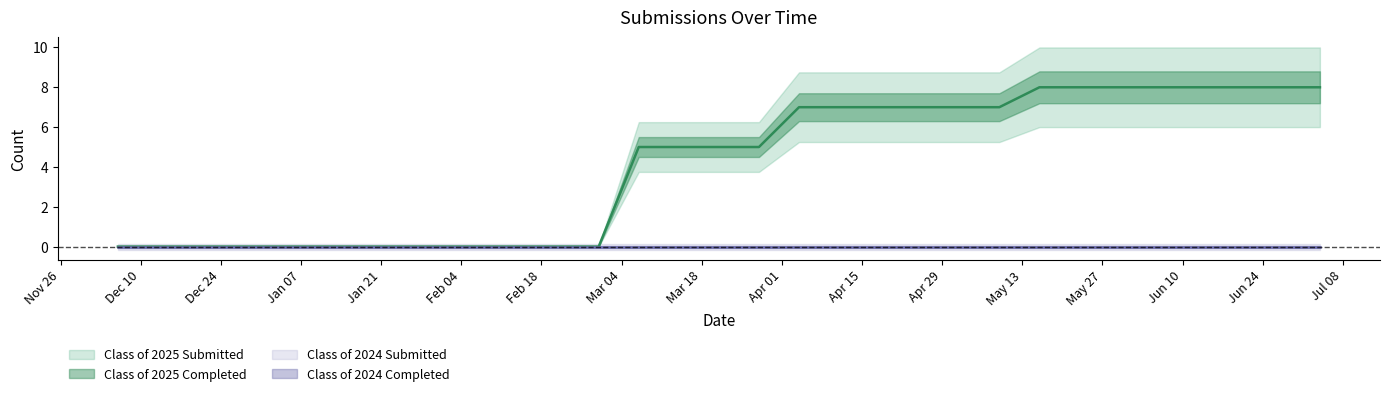

Reading right to left, what are all the values shown in this chart?

Class of 2025 Submitted: 07/04/2025=8	06/27/2025=8	06/20/2025=8	06/13/2025=8	06/06/2025=8	05/30/2025=8	05/23/2025=8	05/16/2025=8	05/09/2025=7	05/02/2025=7	04/24/2025=7	04/18/2025=7	04/11/2025=7	04/04/2025=7	03/28/2025=5	03/21/2025=5	03/14/2025=5	03/07/2025=5	02/28/2025=0	02/21/2025=0	02/14/2025=0	02/07/2025=0	01/31/2025=0	01/24/2025=0	01/17/2025=0	01/10/2025=0	12/31/2024=0	12/27/2024=0	12/20/2024=0	12/13/2024=0	12/06/2024=0
Class of 2025 Completed: 07/04/2025=8	06/27/2025=8	06/20/2025=8	06/13/2025=8	06/06/2025=8	05/30/2025=8	05/23/2025=8	05/16/2025=8	05/09/2025=7	05/02/2025=7	04/24/2025=7	04/18/2025=7	04/11/2025=7	04/04/2025=7	03/28/2025=5	03/21/2025=5	03/14/2025=5	03/07/2025=5	02/28/2025=0	02/21/2025=0	02/14/2025=0	02/07/2025=0	01/31/2025=0	01/24/2025=0	01/17/2025=0	01/10/2025=0	12/31/2024=0	12/27/2024=0	12/20/2024=0	12/13/2024=0	12/06/2024=0
Class of 2024 Submitted: 07/04/2025=0	06/27/2025=0	06/20/2025=0	06/13/2025=0	06/06/2025=0	05/30/2025=0	05/23/2025=0	05/16/2025=0	05/09/2025=0	05/02/2025=0	04/24/2025=0	04/18/2025=0	04/11/2025=0	04/04/2025=0	03/28/2025=0	03/21/2025=0	03/14/2025=0	03/07/2025=0	02/28/2025=0	02/21/2025=0	02/14/2025=0	02/07/2025=0	01/31/2025=0	01/24/2025=0	01/17/2025=0	01/10/2025=0	12/31/2024=0	12/27/2024=0	12/20/2024=0	12/13/2024=0	12/06/2024=0
Class of 2024 Completed: 07/04/2025=0	06/27/2025=0	06/20/2025=0	06/13/2025=0	06/06/2025=0	05/30/2025=0	05/23/2025=0	05/16/2025=0	05/09/2025=0	05/02/2025=0	04/24/2025=0	04/18/2025=0	04/11/2025=0	04/04/2025=0	03/28/2025=0	03/21/2025=0	03/14/2025=0	03/07/2025=0	02/28/2025=0	02/21/2025=0	02/14/2025=0	02/07/2025=0	01/31/2025=0	01/24/2025=0	01/17/2025=0	01/10/2025=0	12/31/2024=0	12/27/2024=0	12/20/2024=0	12/13/2024=0	12/06/2024=0